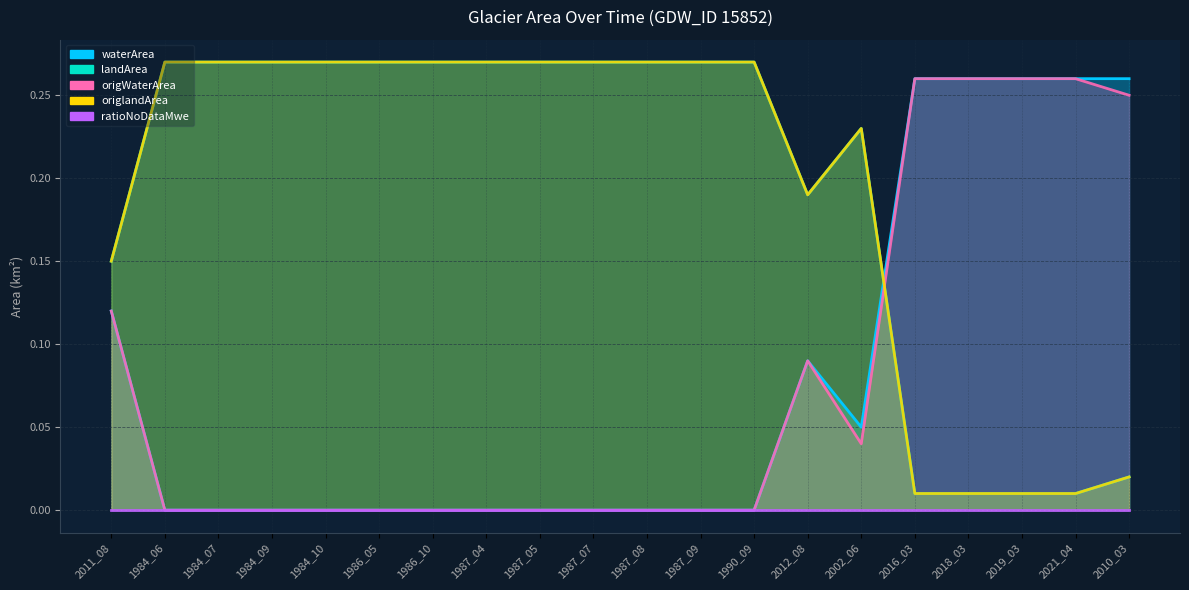

What is the maximum value shown in the chart?

0.3